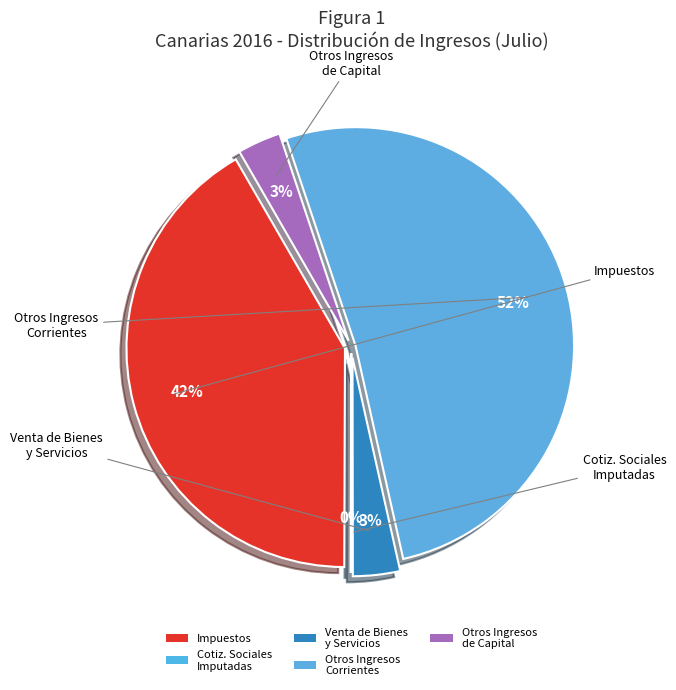

Does any single category account for the majority?

Yes